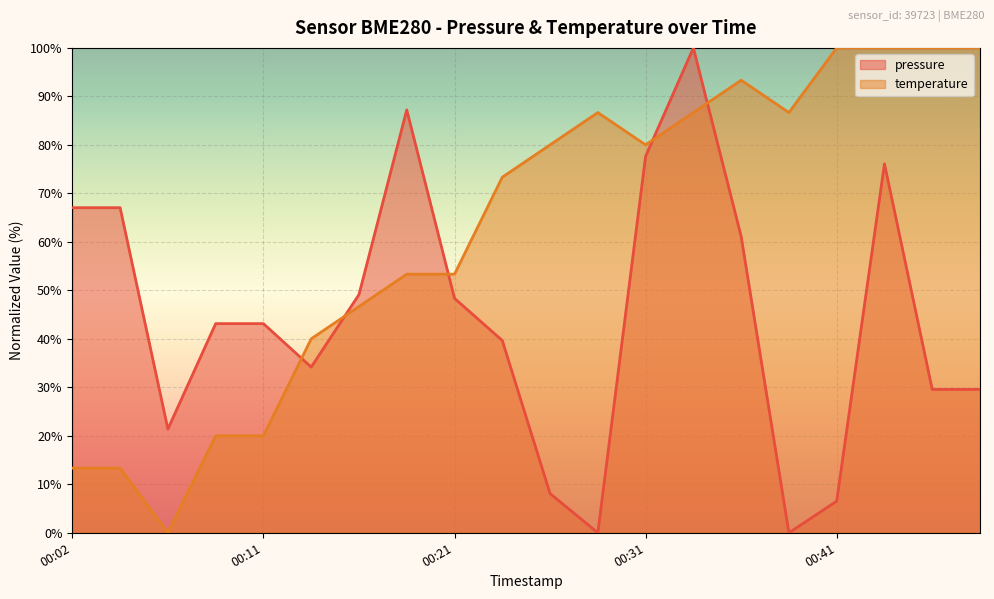

Rank the series by their average value, from lowest to highest.

pressure, temperature